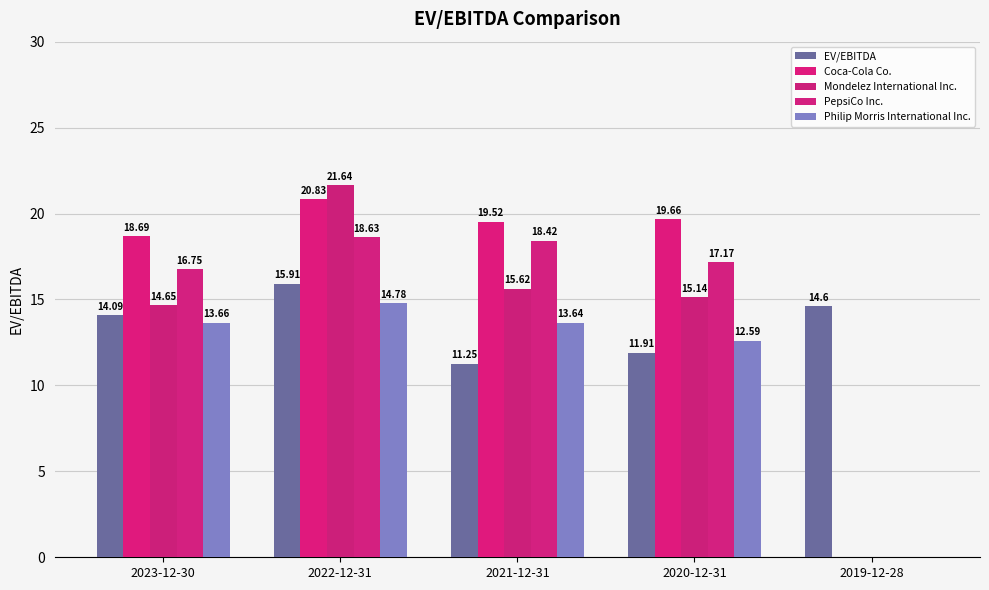

How many values in Mondelez International Inc. are above zero?

4